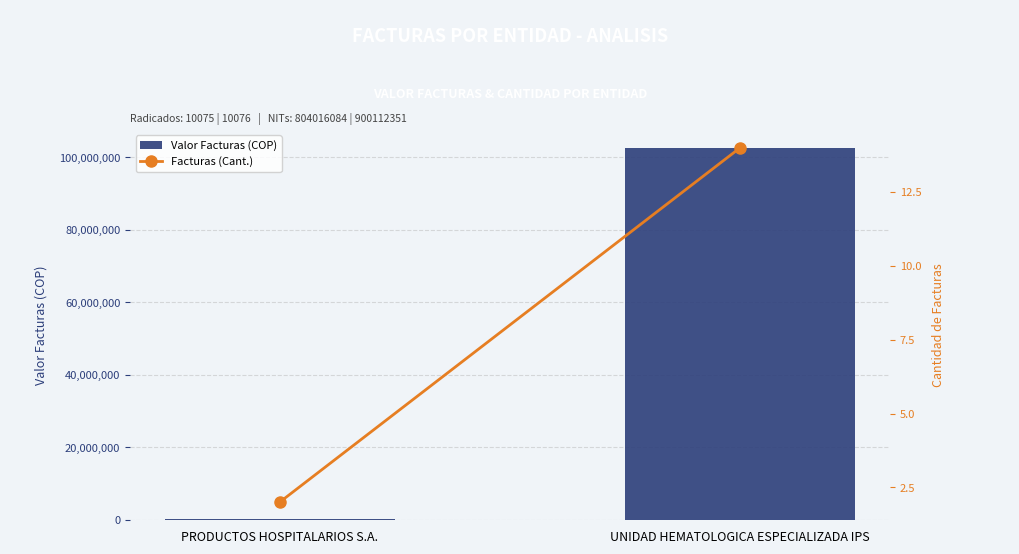

At how many categories does at least one series exceed 70216067?

1